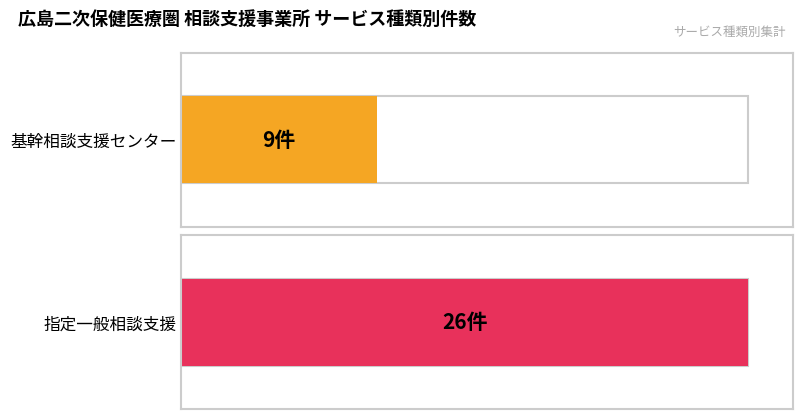

How many bars are there in total?

2